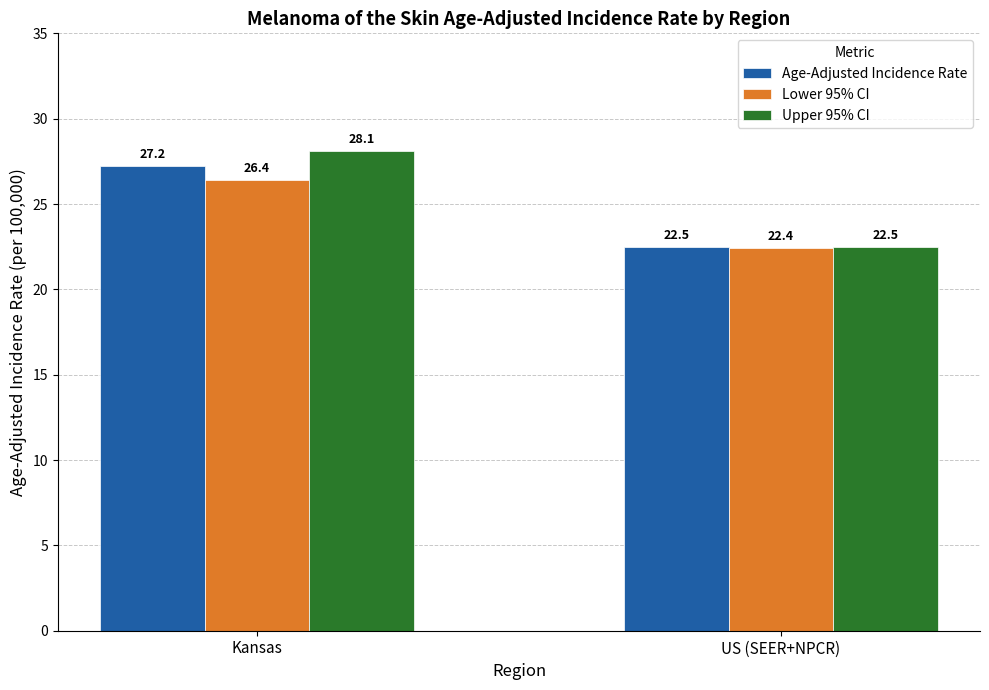

What is the average value of the Lower 95% CI series?

24.4